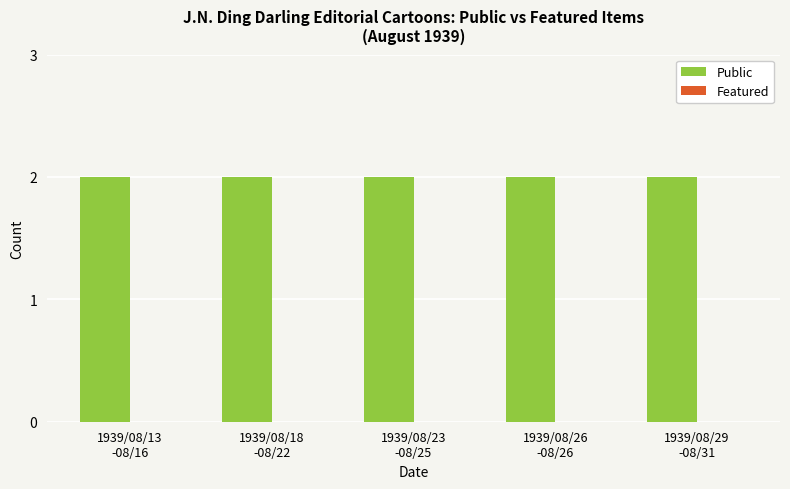

Reading left to right, what are all the values shown in this chart?

Public: 2	2	2	2	2
Featured: 0	0	0	0	0